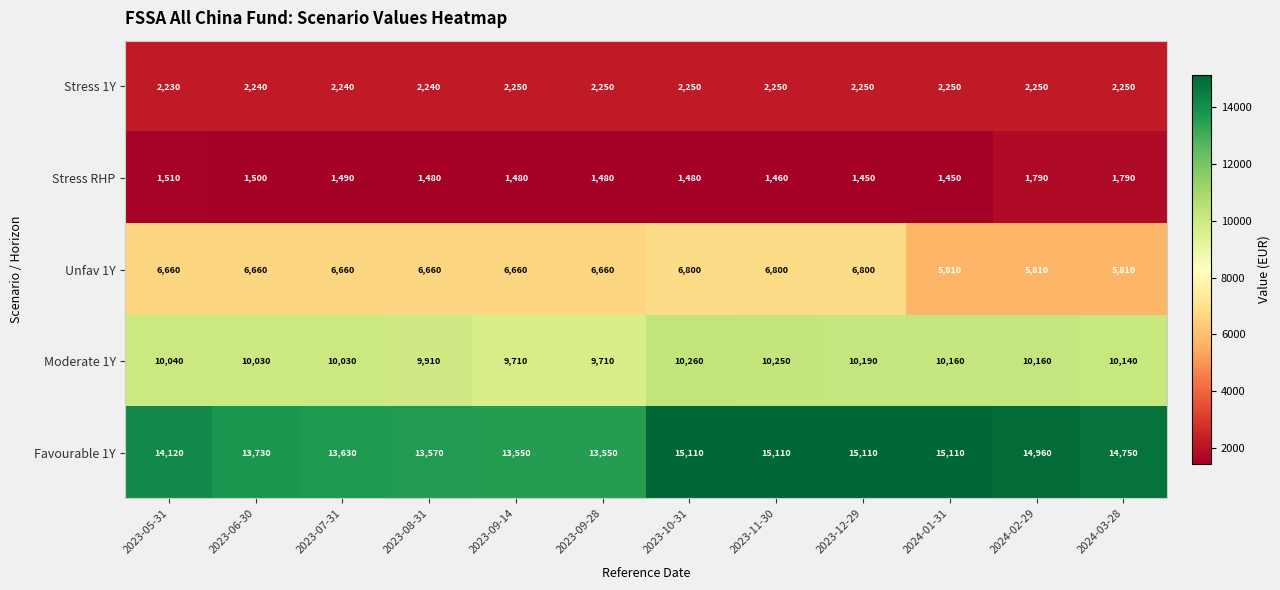

Rank the series at 2023-09-14 from highest to lowest value.

Favourable 1Y, Moderate 1Y, Unfav 1Y, Stress 1Y, Stress RHP